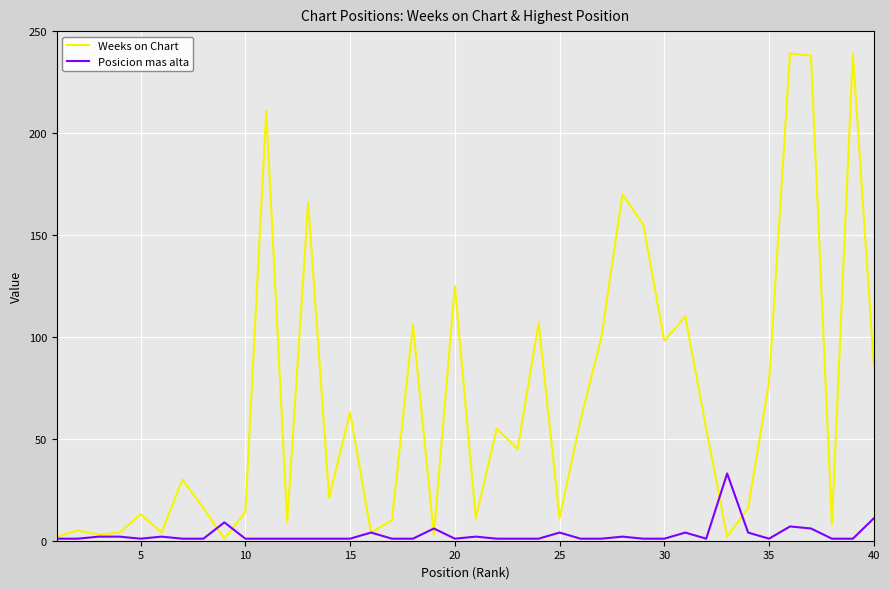

What is the highest value of the Weeks on Chart series?

239